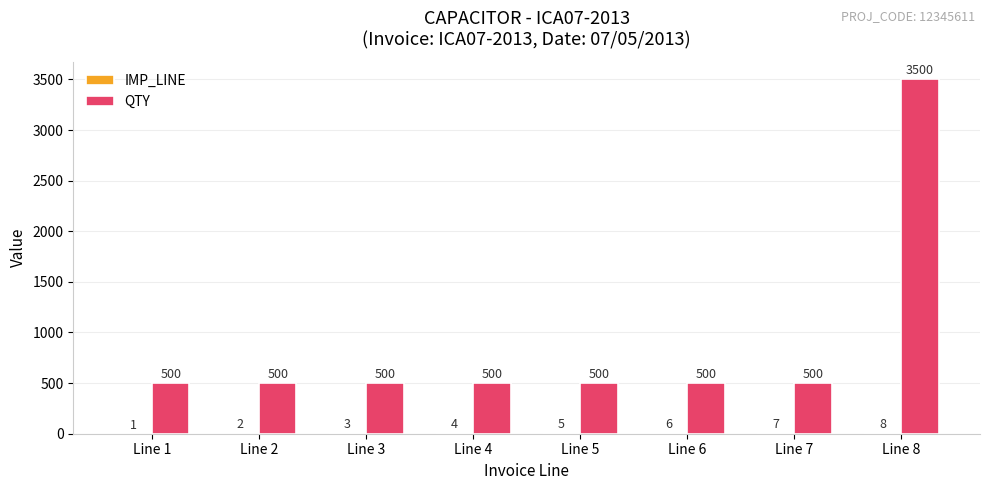

At which label does QTY reach its peak?

Line 8